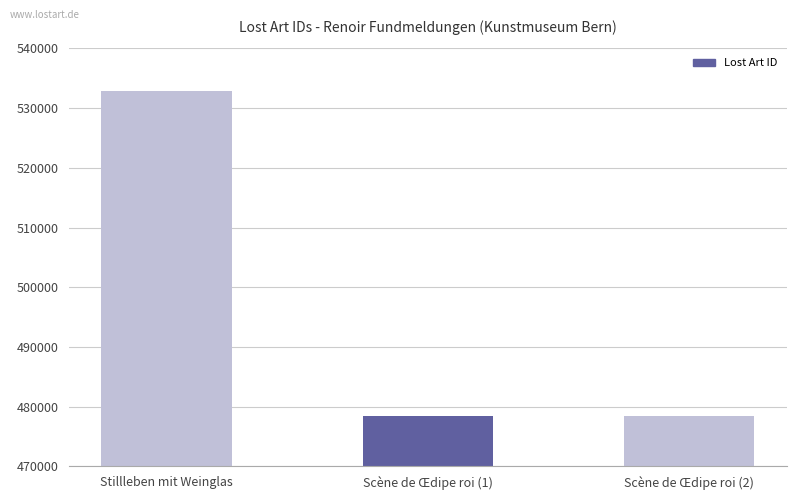

What is the minimum value shown in the chart?

478432